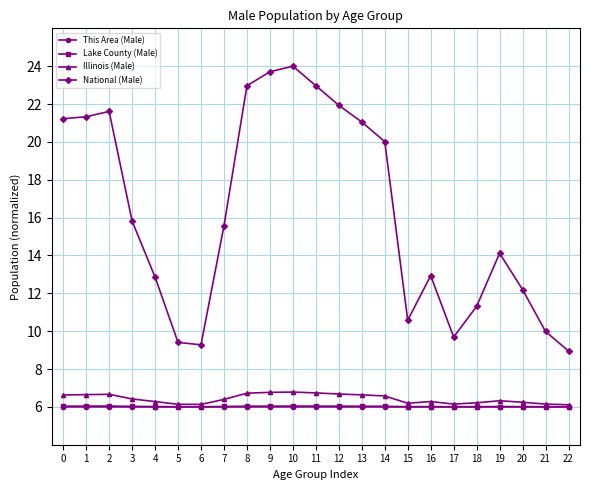

How many Lake County (Male) values are between 6 and 7?

23